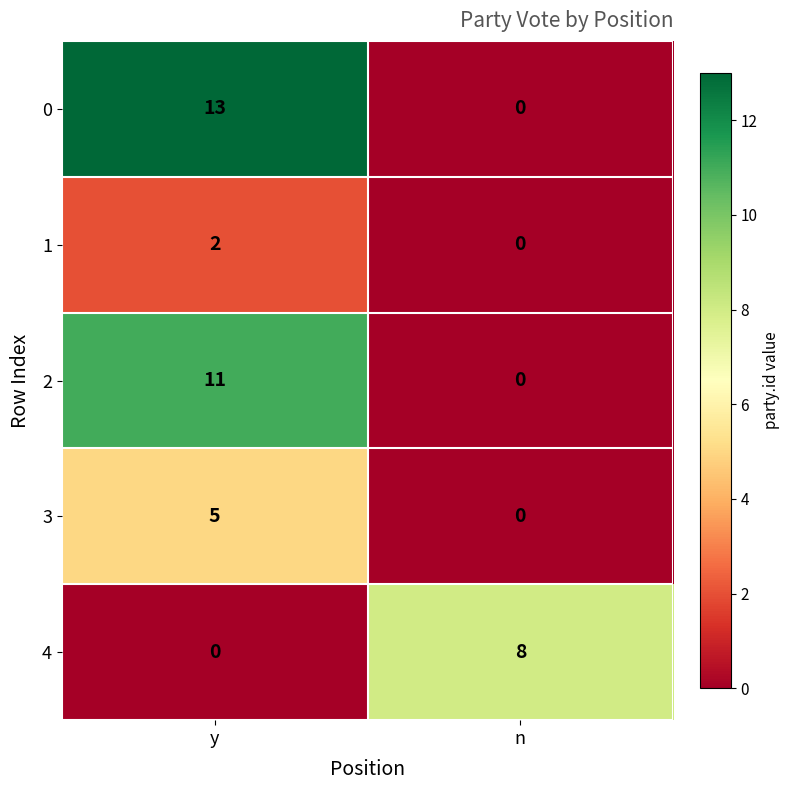

What is the difference between the 4 values at y and n?

8